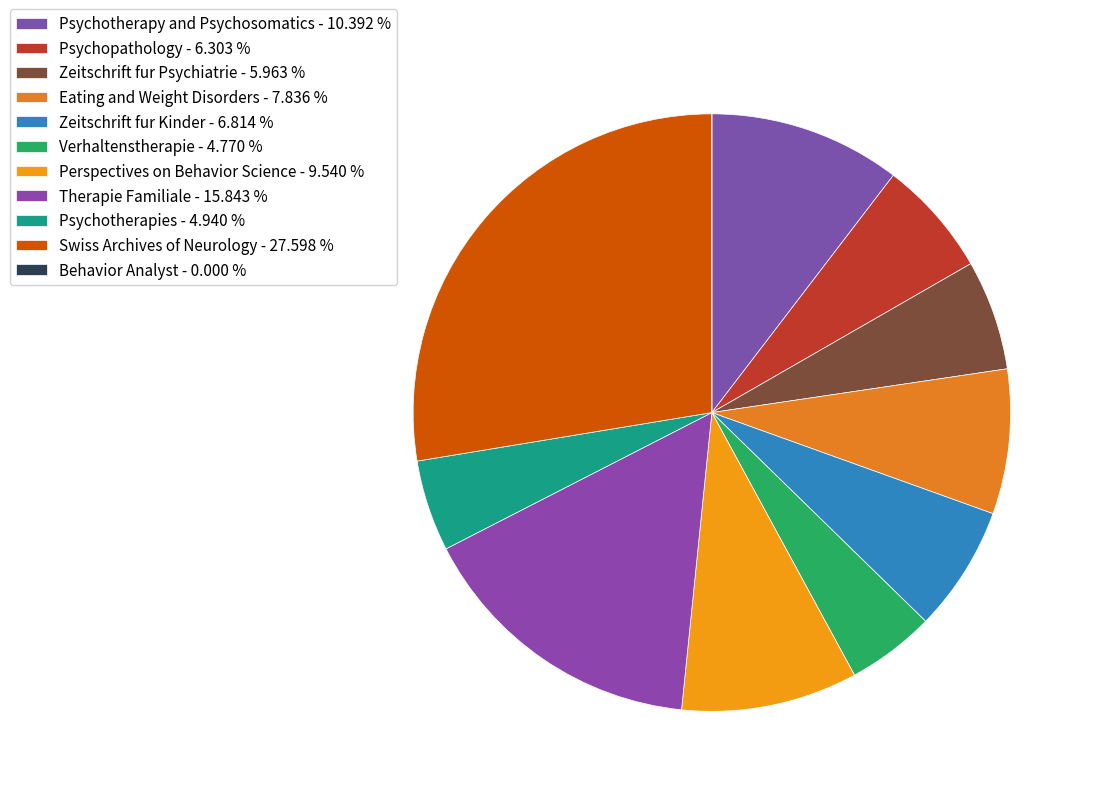

Count the number of slices in the pie.

11